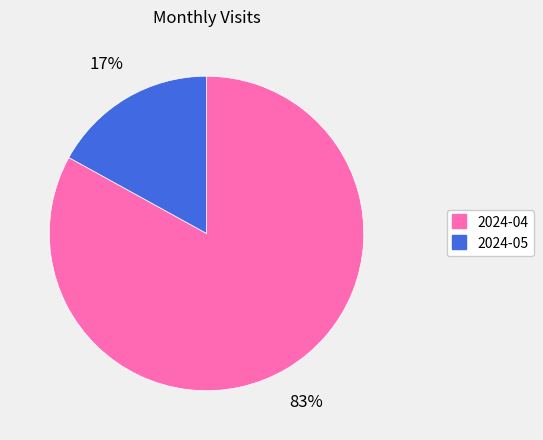

Combined, do 2024-04 and 2024-05 account for over 50%?

Yes